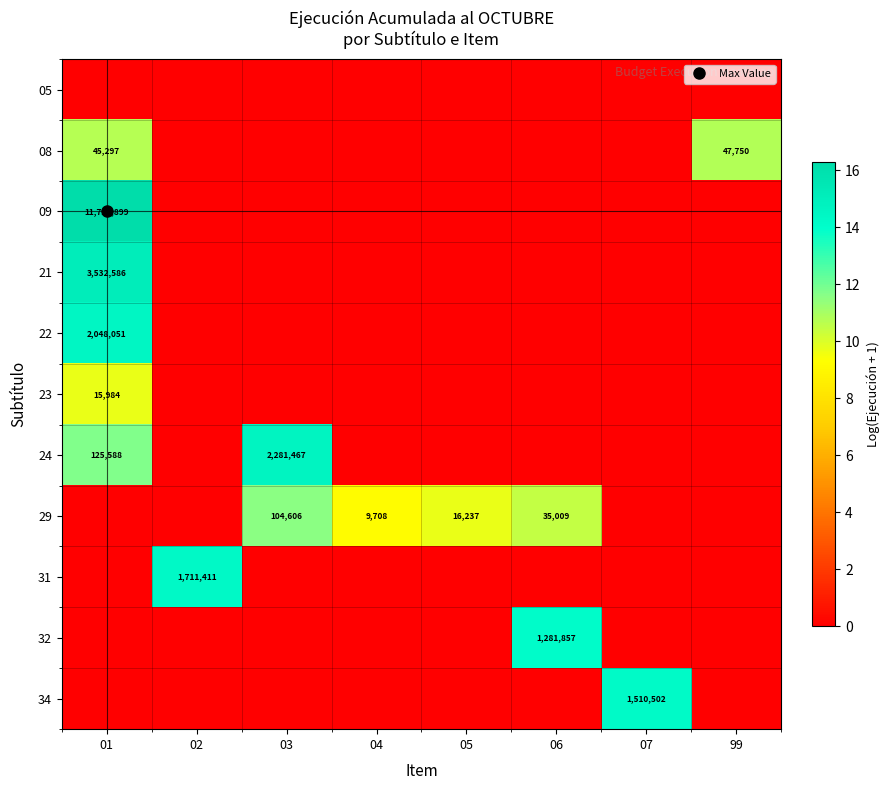

Between 99 and 05, which is larger?

99